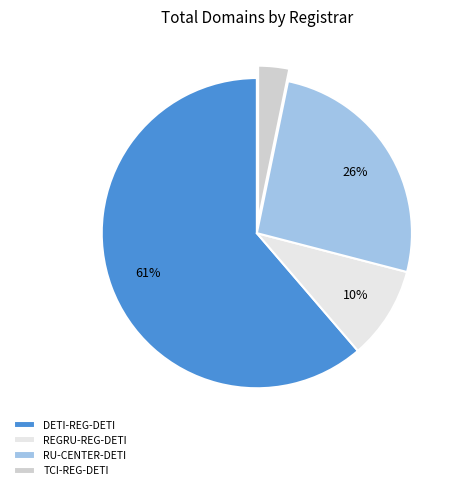

To the nearest percent, what is the difference between the largest and smallest slice percentages?

58%